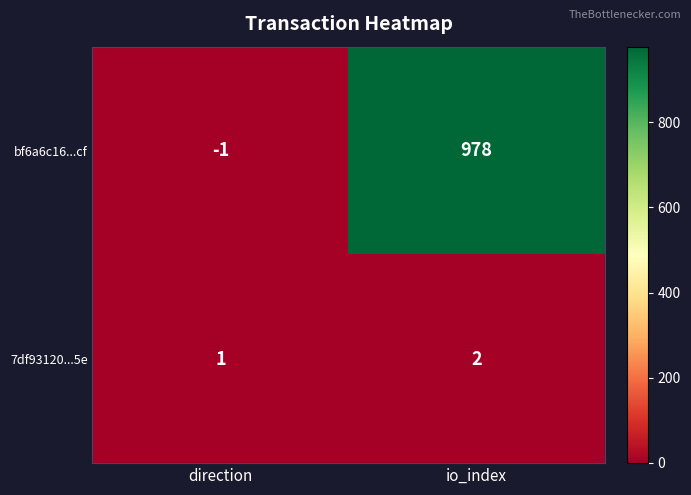

At which label is 7df93120...5e closest to 1?

direction